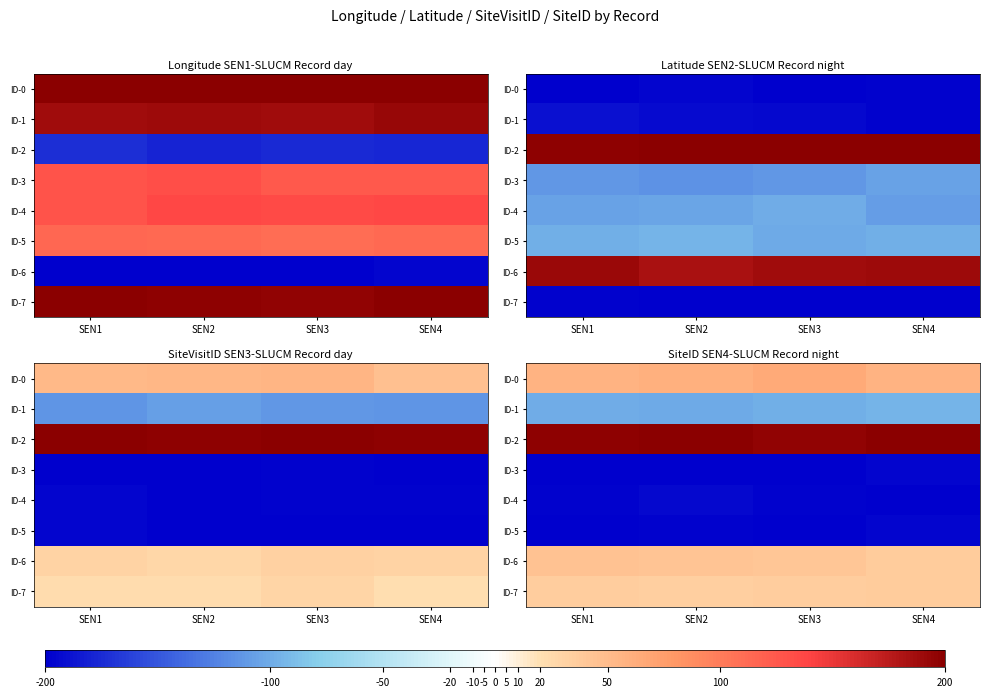

What is the minimum value shown in the chart?

-200.0